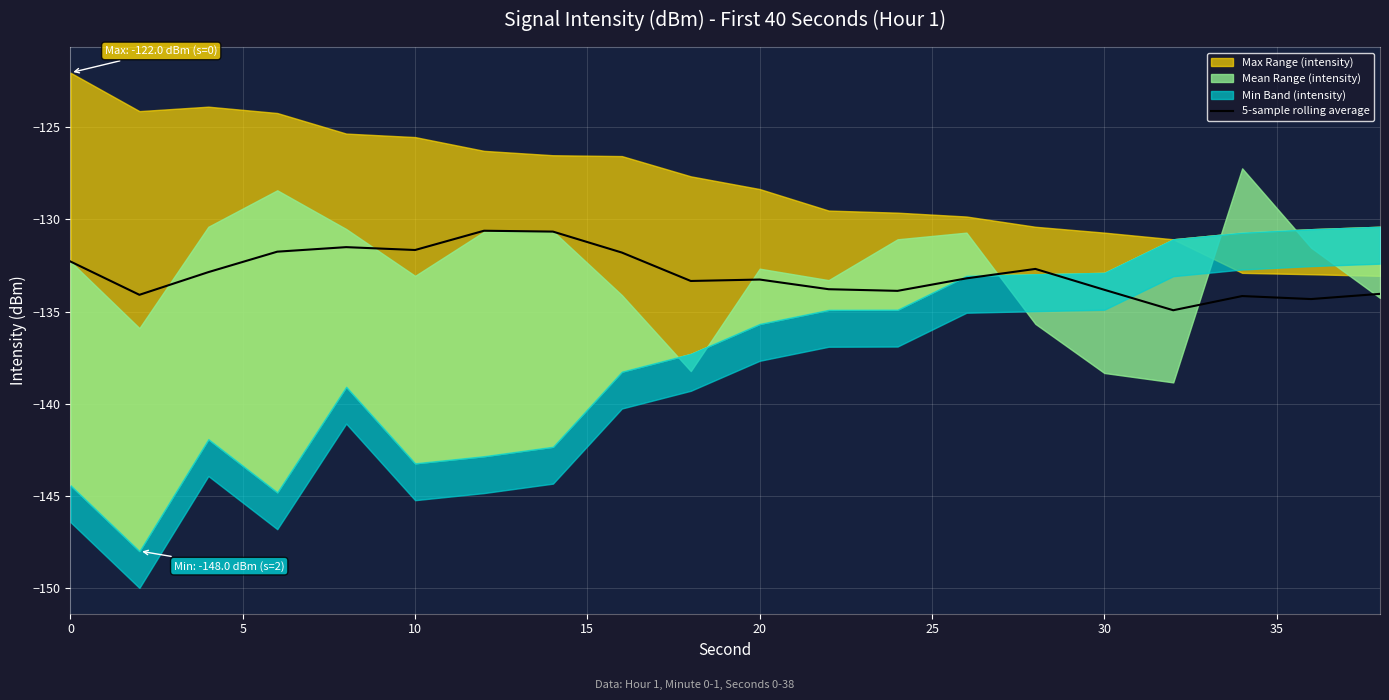

The value of 5-sample rolling average at 10 is -177.7. True or false?

False